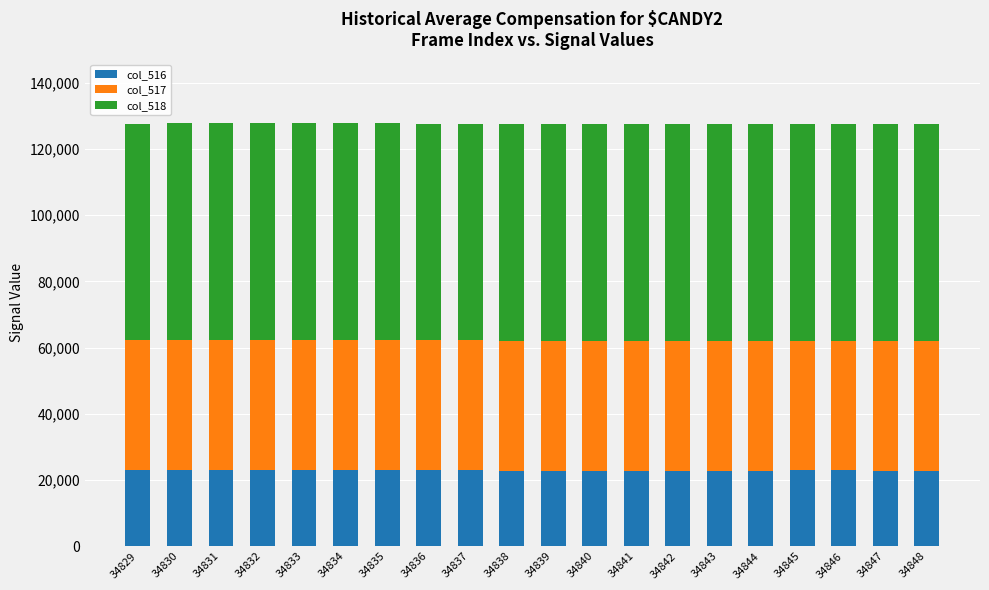

How many values in the col_516 series are below 22885?

10